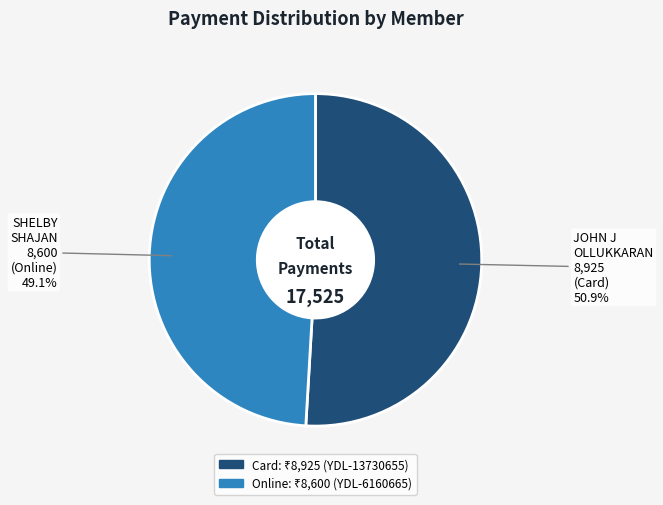

Is there a majority slice in this chart?

Yes